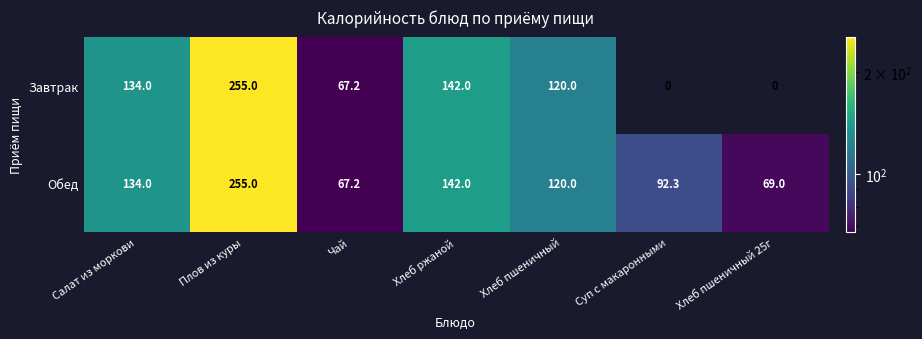

What is the difference between the Завтрак values at Чай and Хлеб ржаной?

74.8